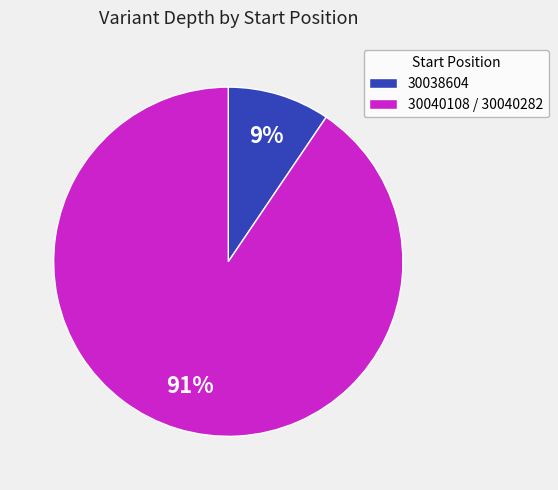

Does 30038604 represent more than half of the total?

No